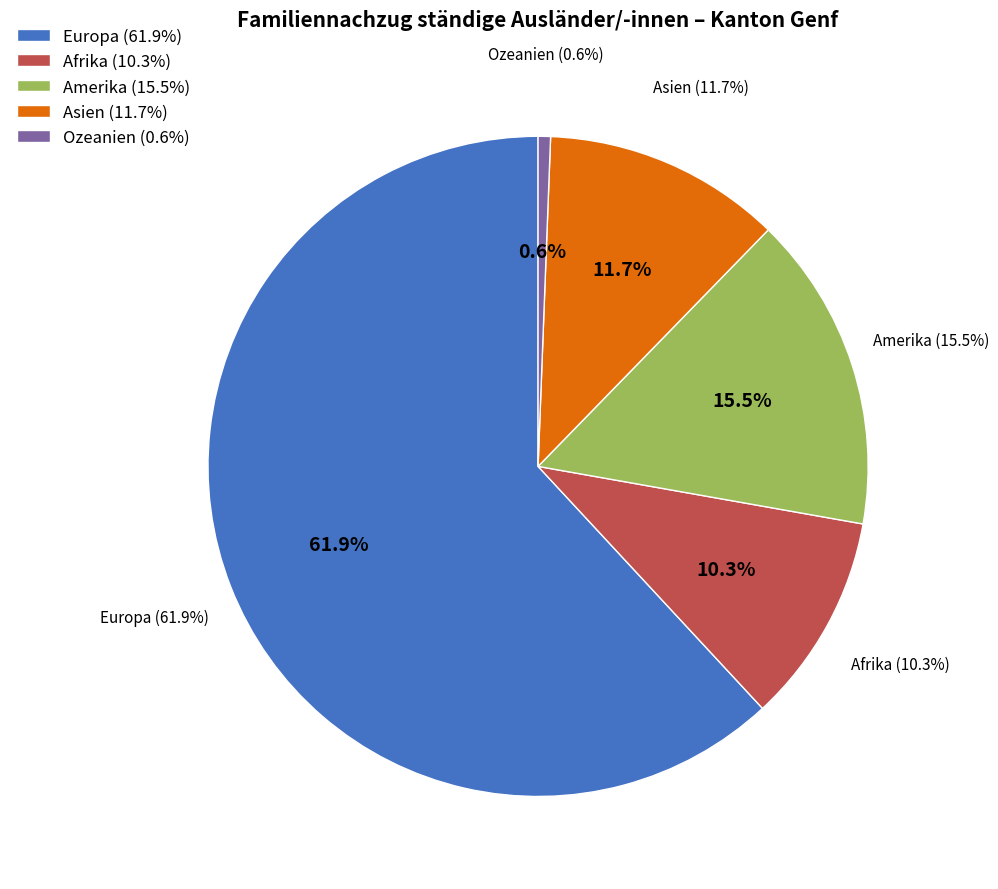

Which slice is the largest?

Europa